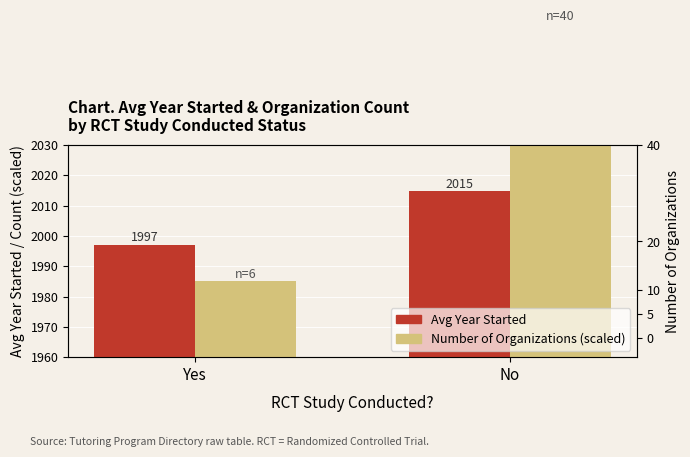

The Count (scaled) series shows 1985.0 at Yes. True or false?

True